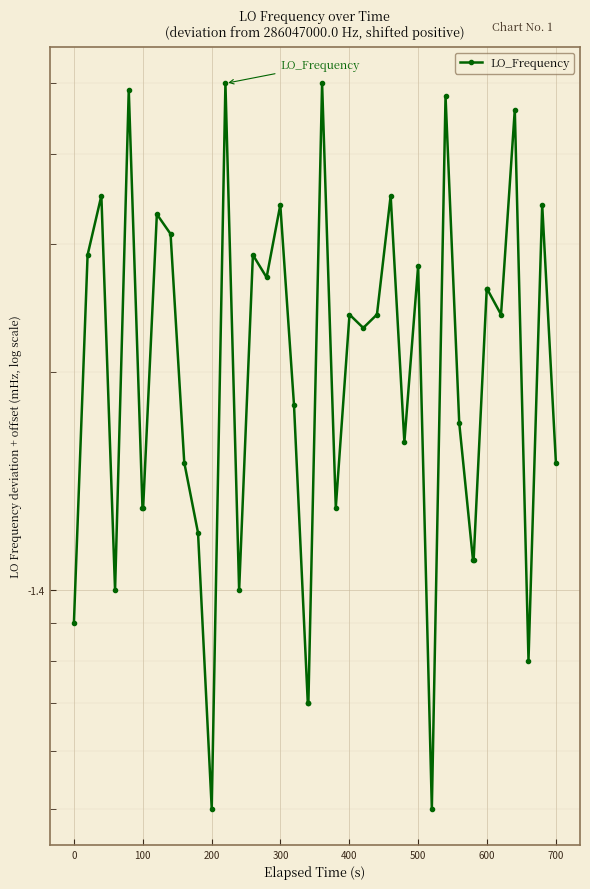

Reading left to right, extract all data points from this chart.

0.9	2.9	3.5	1.0	4.9	1.3	1.3	3.3	3.1	1.5	1.2	0.5	5.0	1.0	2.9	2.7	3.4	1.8	0.7	0.7	5.0	1.3	2.4	2.3	2.4	3.5	1.6	2.8	0.5	4.8	1.7	1.1	1.1	2.6	2.6	2.4	4.6	0.8	3.4	1.5